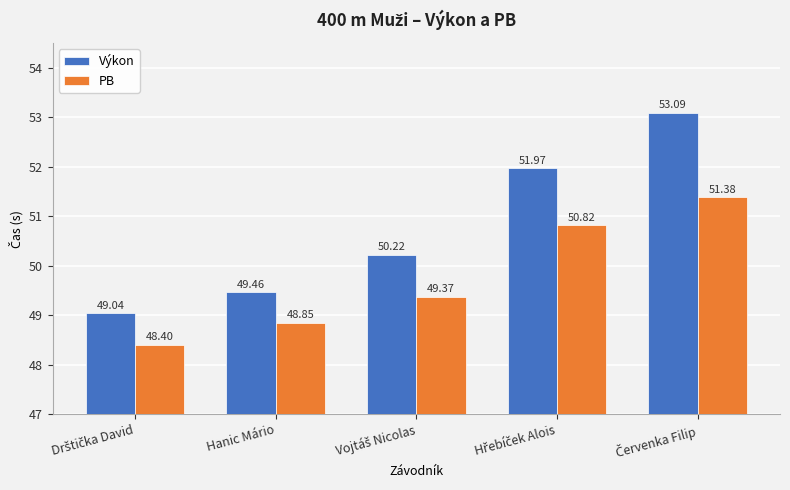

What is the average value of the Výkon series?

50.8